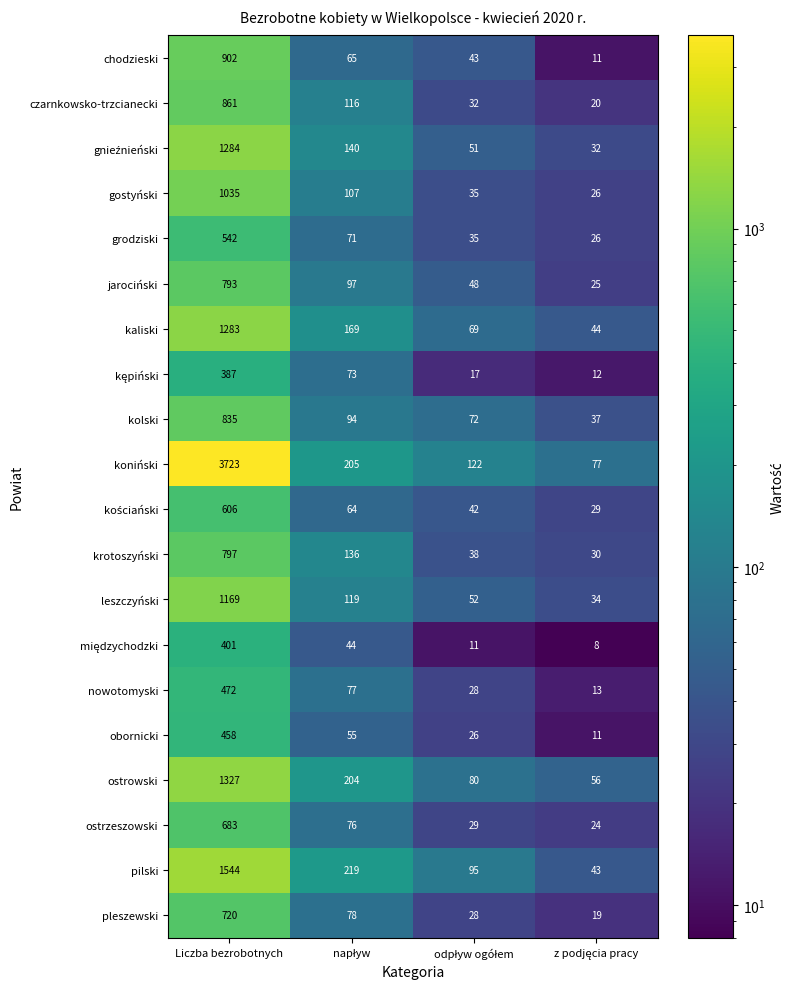

Which series has the largest range (max minus min)?

koniński